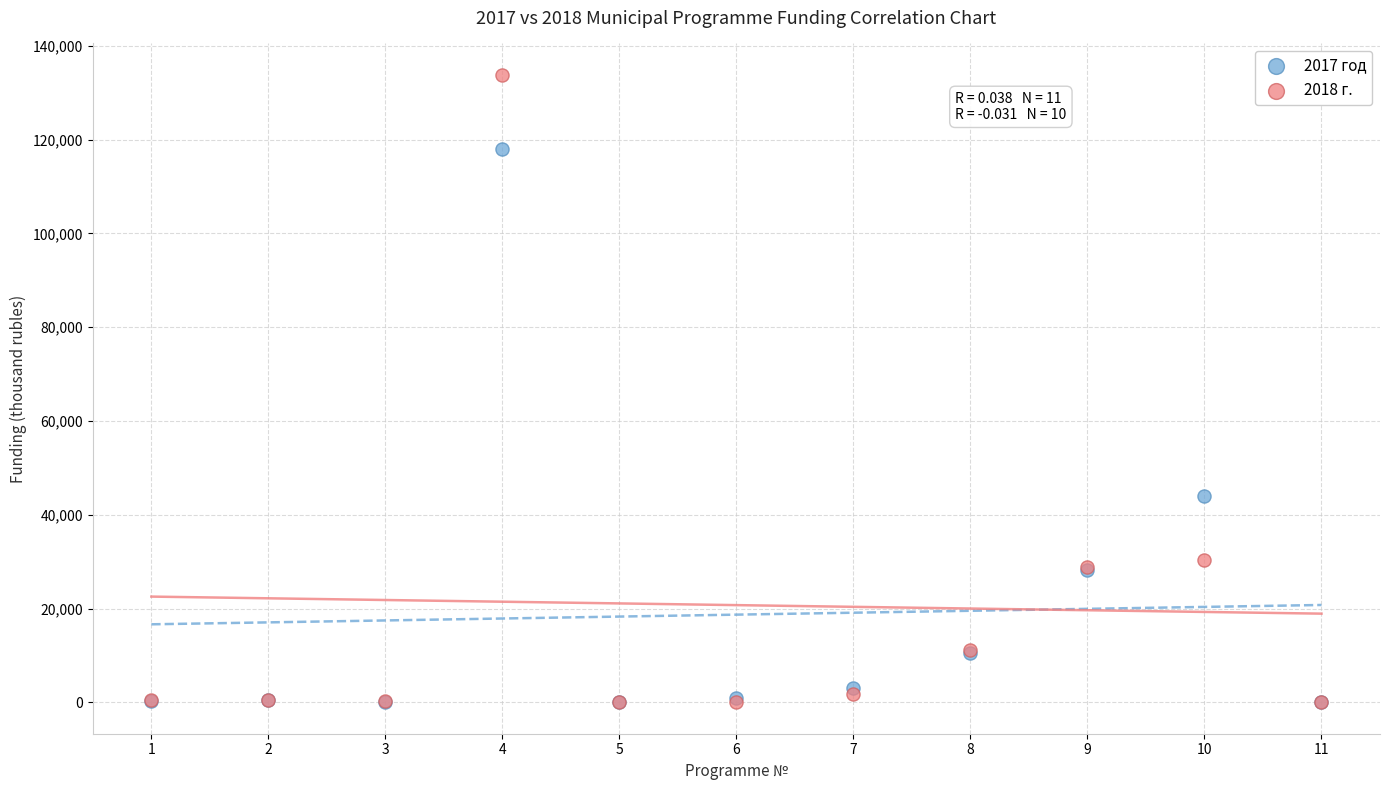

Across all series, what Y value is closest to 66917?

43984.1